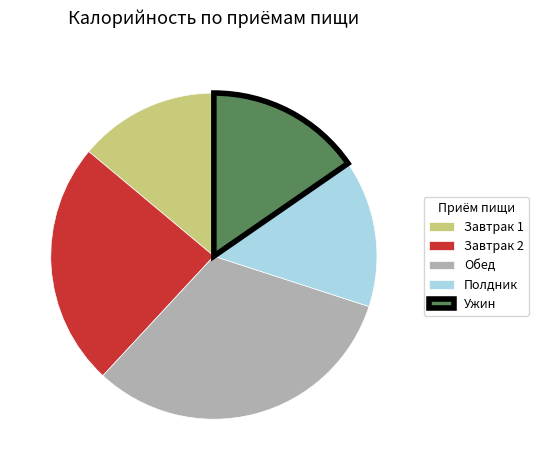

Which category has the smallest portion of the pie?

Завтрак 1